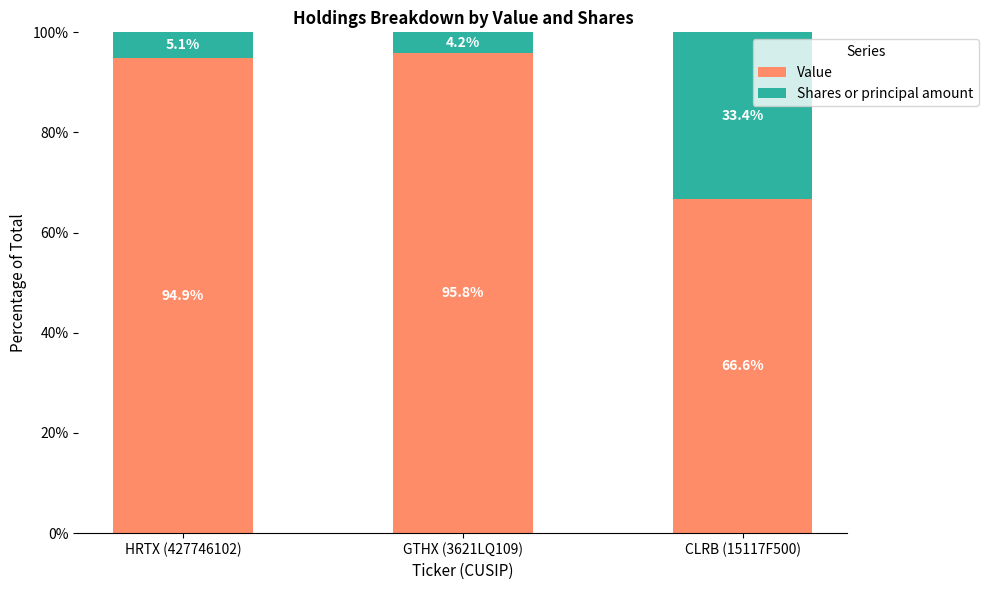

What is the difference between the Value values at GTHX (3621LQ109) and HRTX (427746102)?

0.9